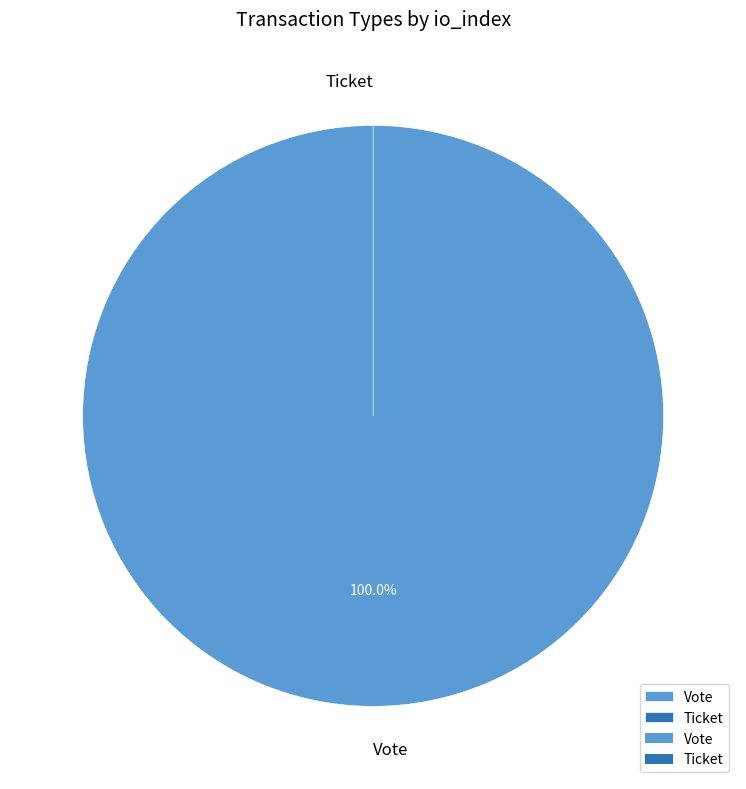

Which slice is the smallest?

Ticket